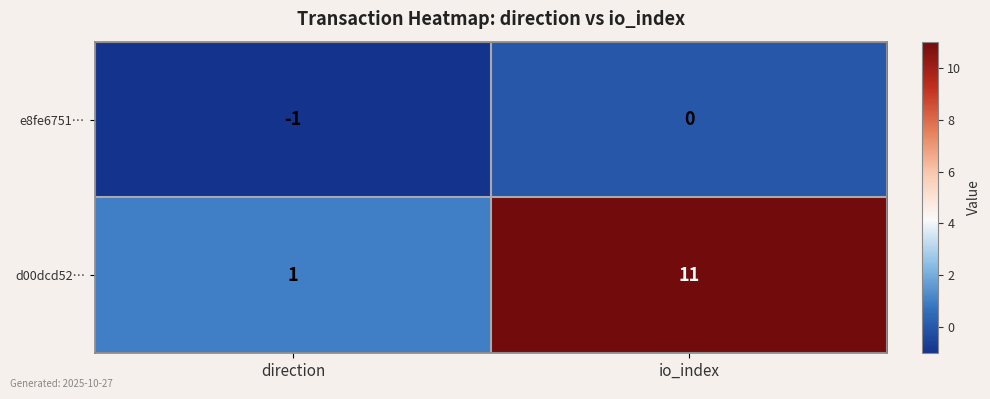

Reading right to left, extract all data points from this chart.

e8fe6751…: 0	-1
d00dcd52…: 11	1